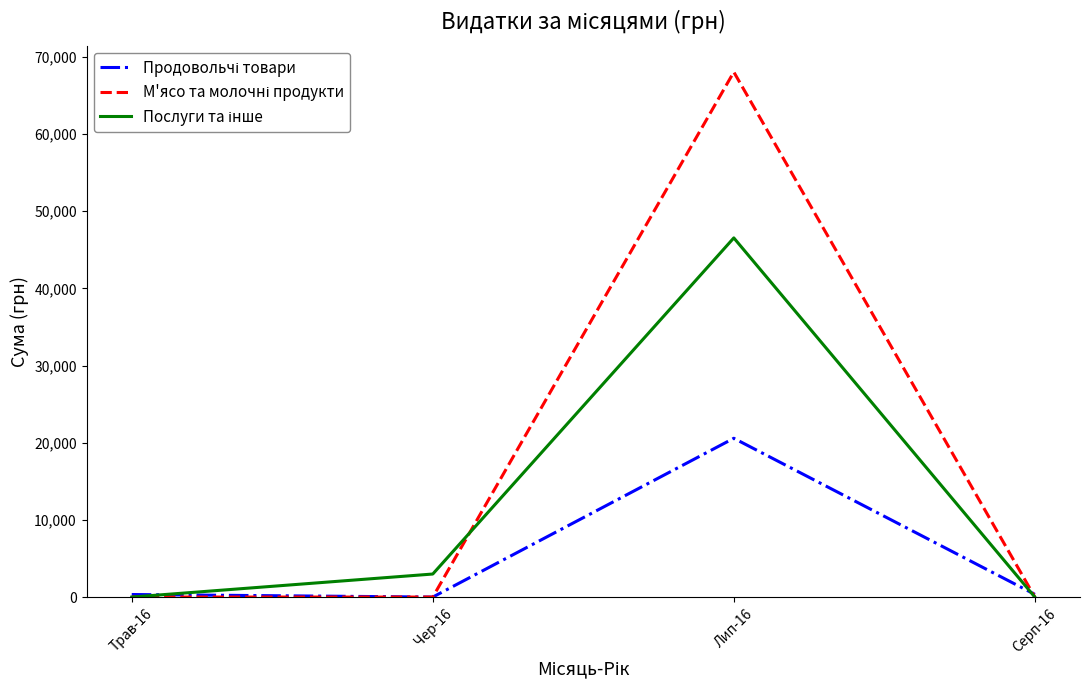

What is the total value across all series at Чер-16?

2985.6